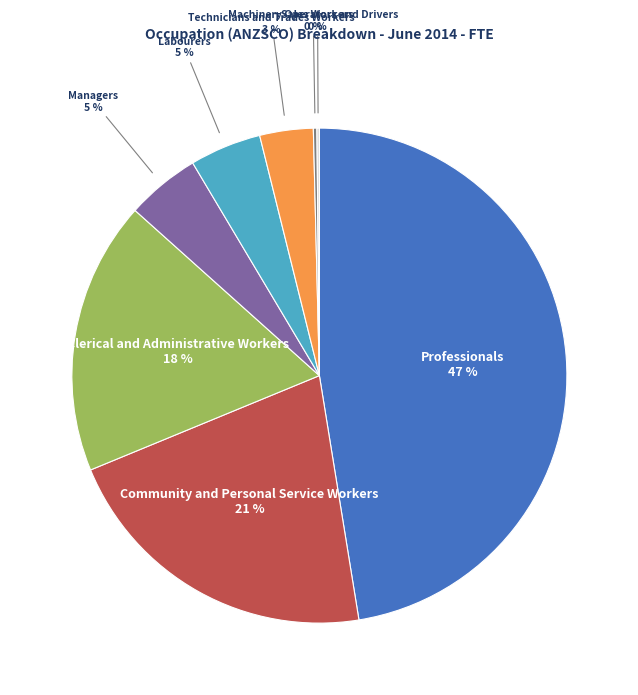

Which slice is the largest?

Professionals